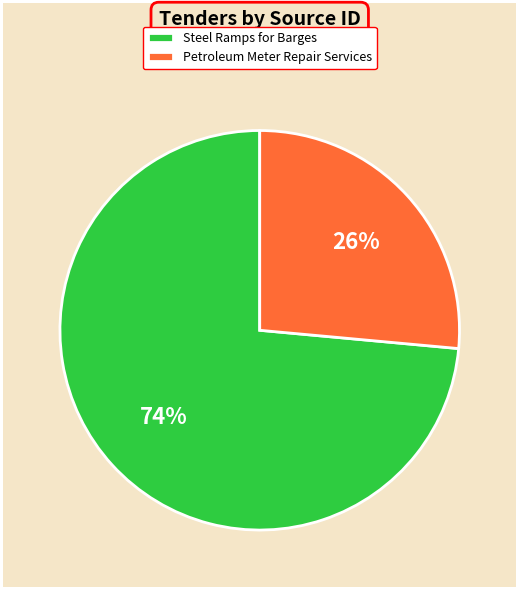

To the nearest percent, what percentage of the pie is Petroleum Meter Repair Services?

26%